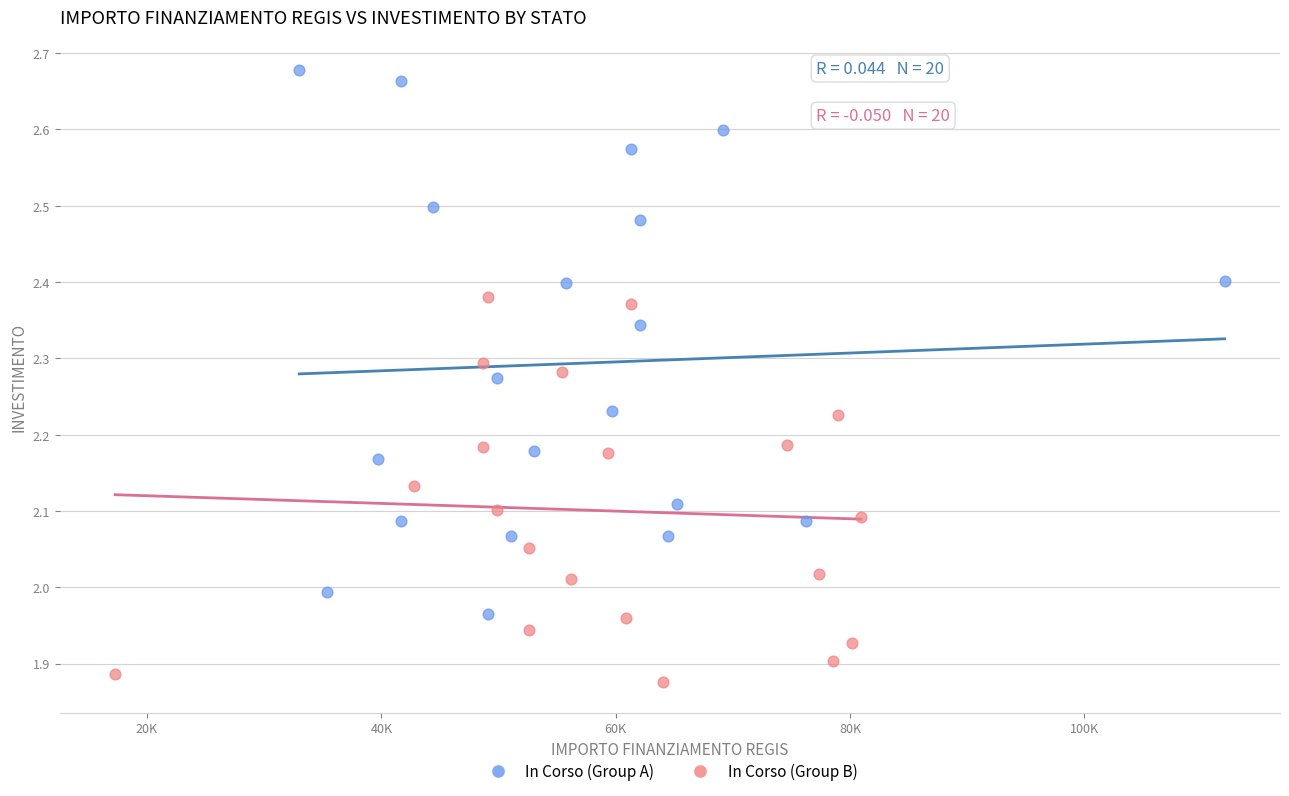

Which series contains the highest Y value?

In Corso (Group A)